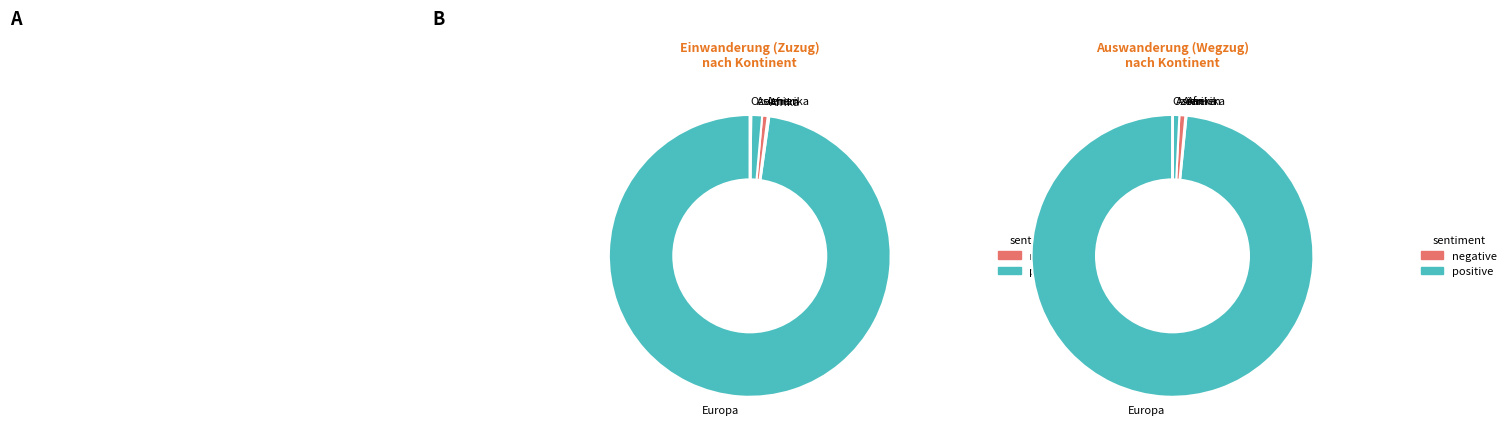

What portion of the pie excludes Amerika?

99.4%